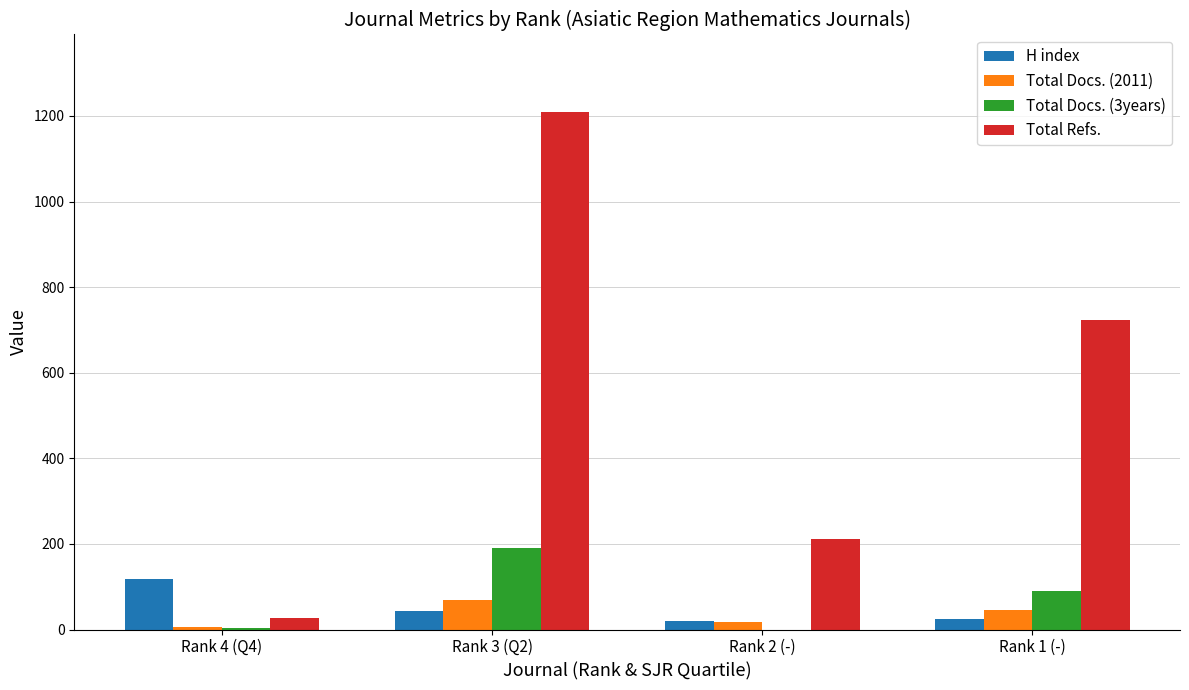

What is the sum of the Total Refs. values at Rank 4 (Q4) and Rank 2 (-)?

237